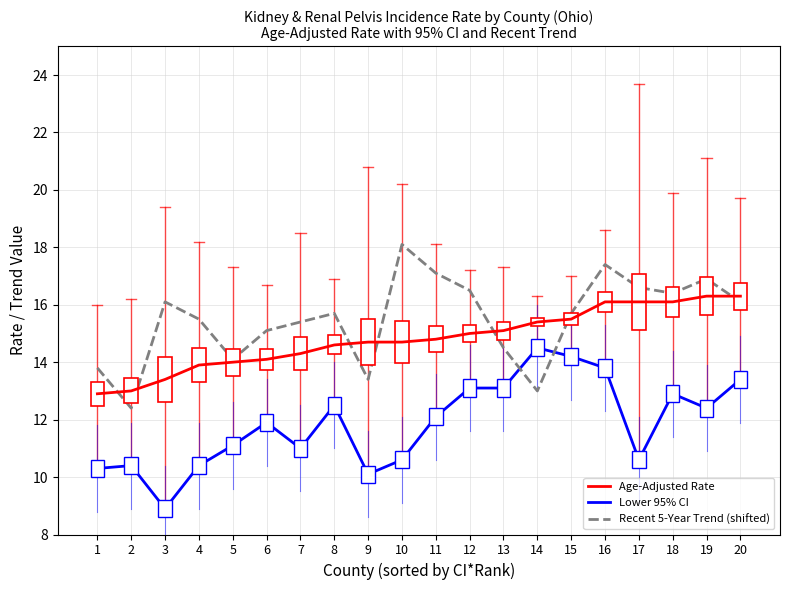

List the series in order of their peak value, lowest first.

Lower 95% CI, Age-Adjusted Rate, Recent 5-Year Trend (shifted)